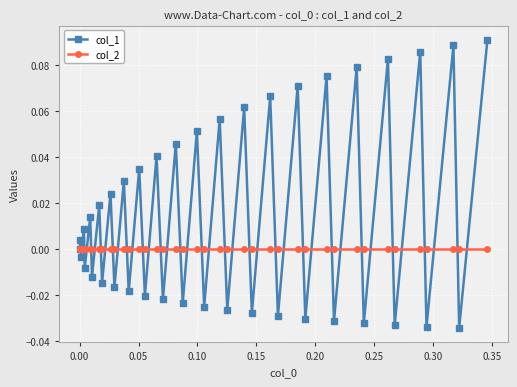

Is this an area chart (filled region under the line)?

No